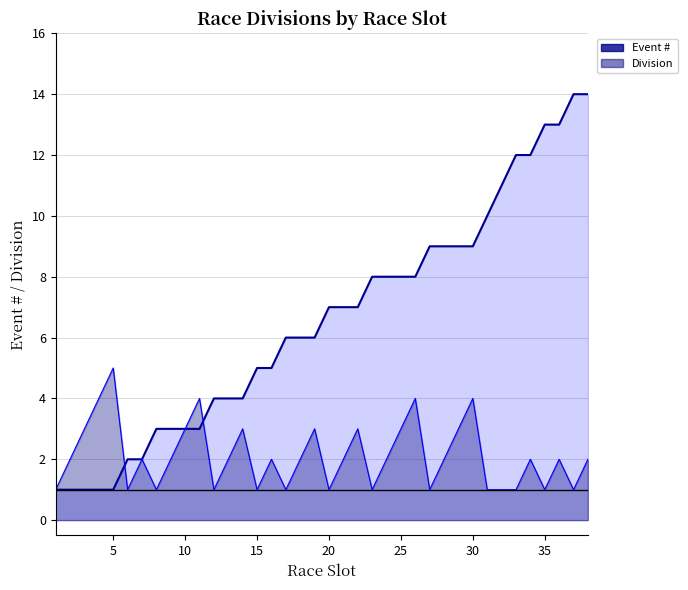

After their last crossing, which series has the higher values: Event # (line) or Division (line)?

Event # (line)